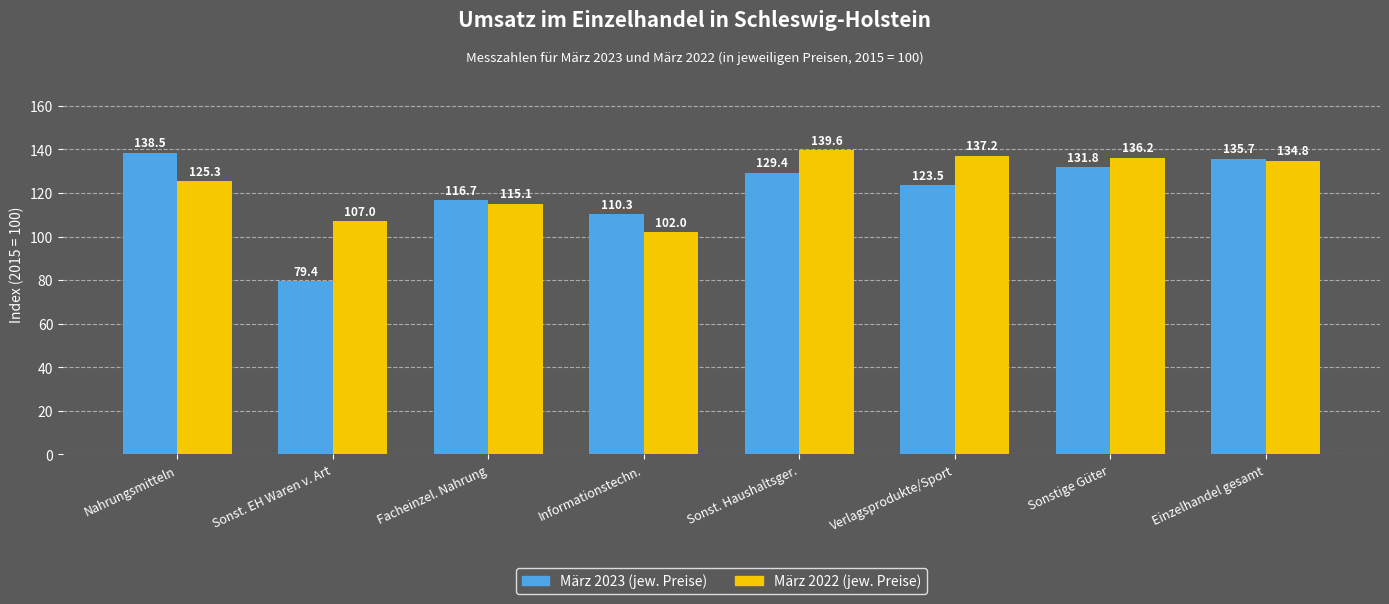

How many values in the März 2023 (jew. Preise) series exceed 129?

4